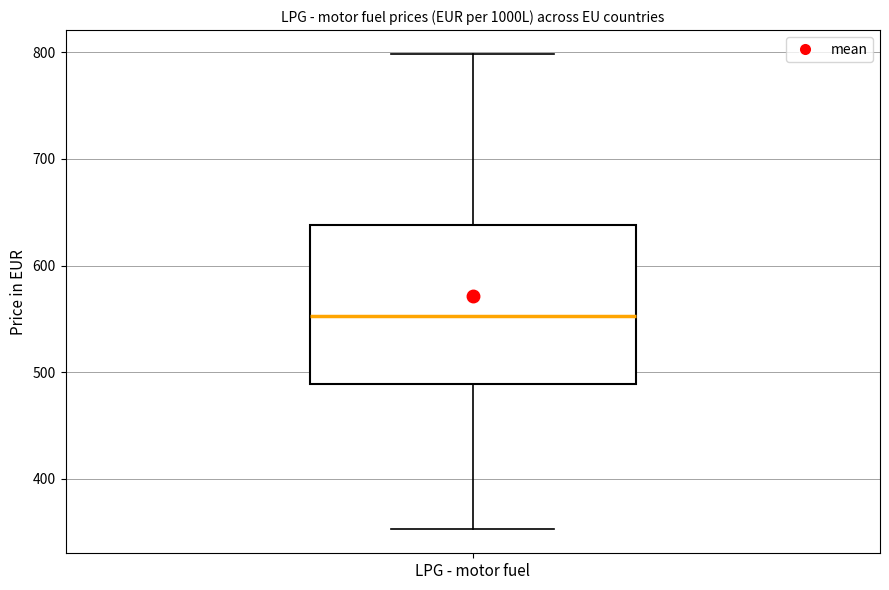

Where is the lower edge of the box for LPG - motor fuel on the y-axis? The values are not printed on the chart, so give them approximately, as read against the axis.

490